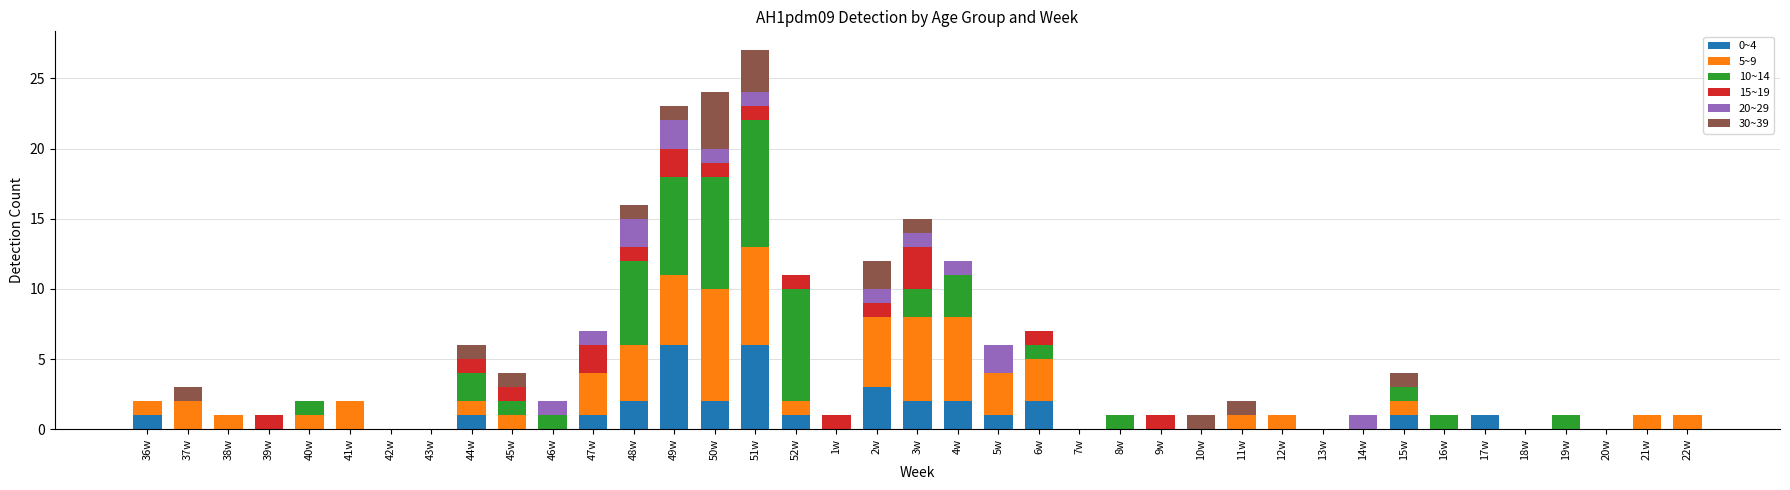

What is the total value across all series at 44w?

6